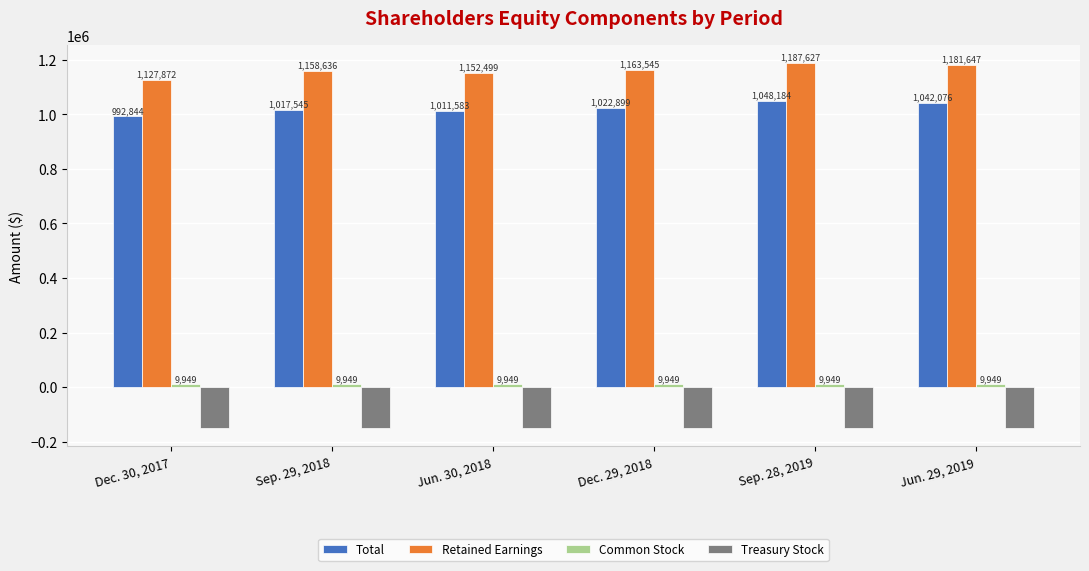

What is the label of the 4th bar from the right?

Jun. 30, 2018